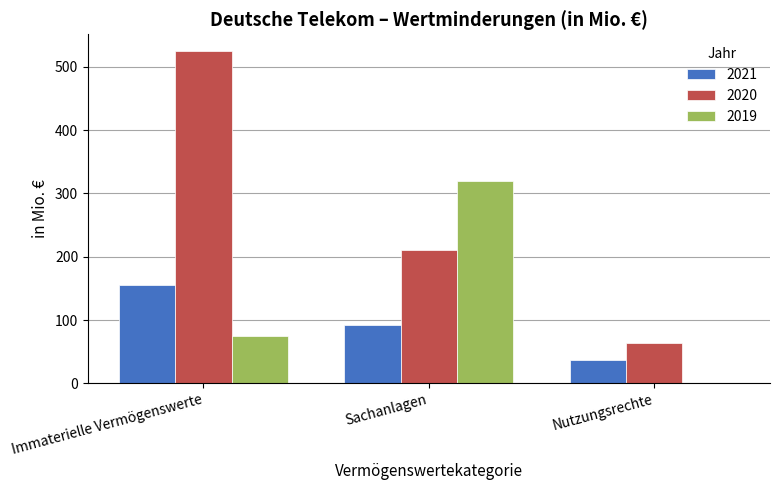

Reading right to left, transcribe all the data shown in this chart.

2021: 37	92	155
2020: 63	210	525
2019: 0	319	74